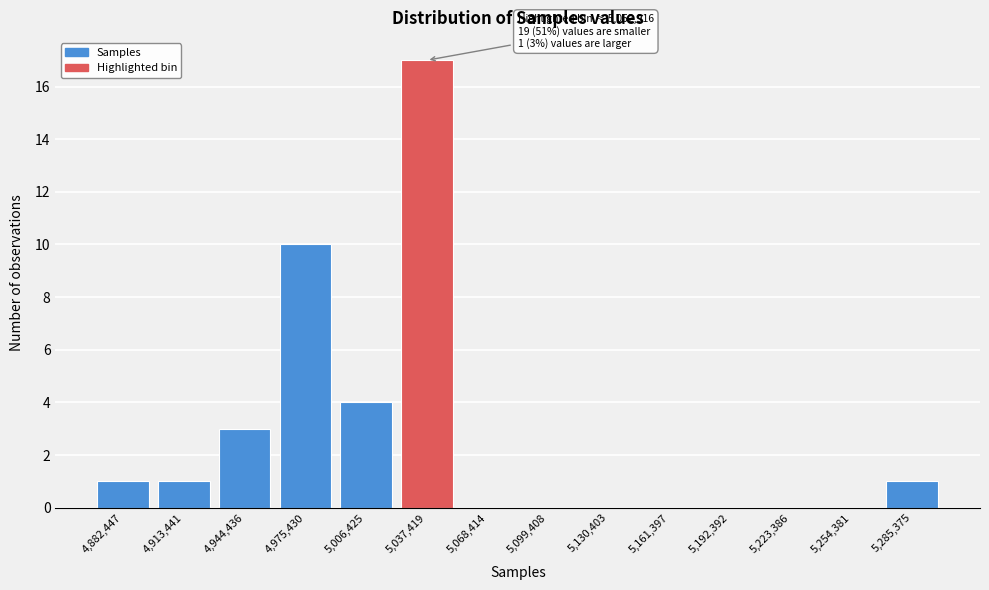

Reading left to right, list all the values displayed in this chart.

4,882,447=1	4,913,441=1	4,944,436=3	4,975,430=10	5,006,425=4	5,037,419=17	5,068,414=0	5,099,408=0	5,130,403=0	5,161,397=0	5,192,392=0	5,223,386=0	5,254,381=0	5,285,375=1